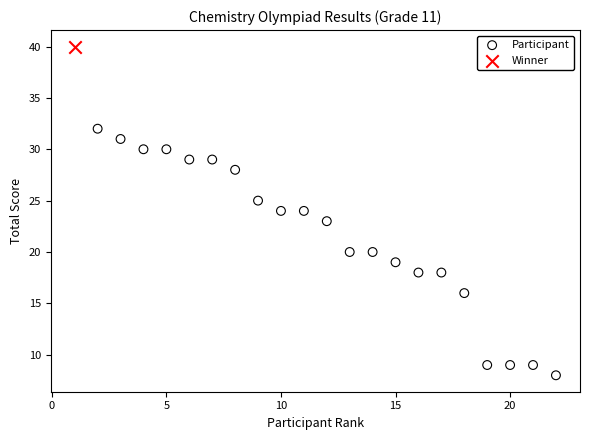

What are all the series names shown in the legend?

Participant, Winner